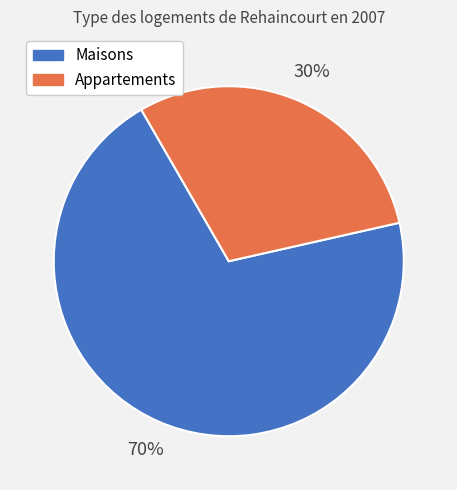

Is there any slice that represents more than half of the pie?

Yes